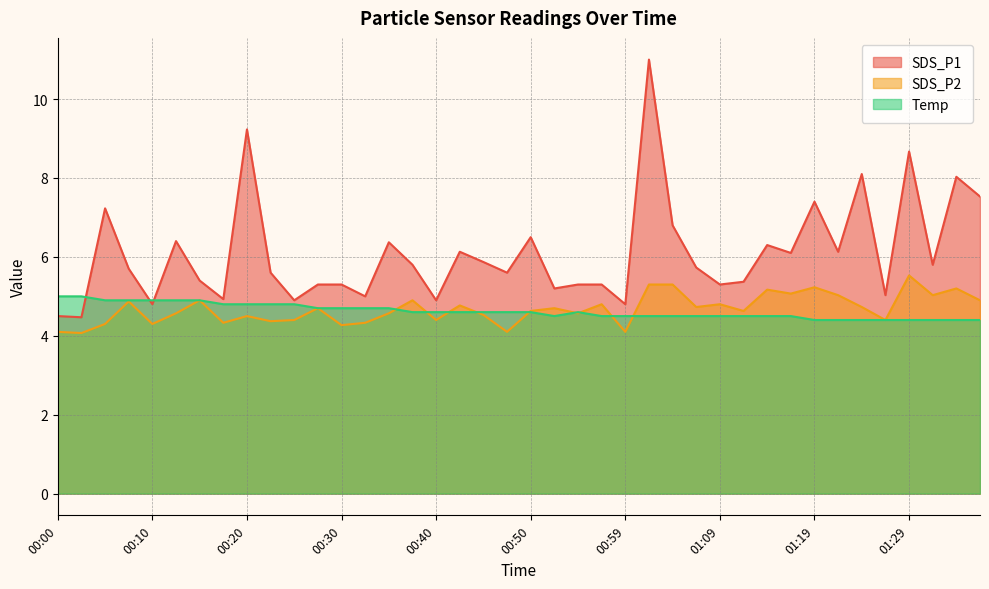

What is the sum of the SDS_P1 values at 01:12 and 00:47?

11.0